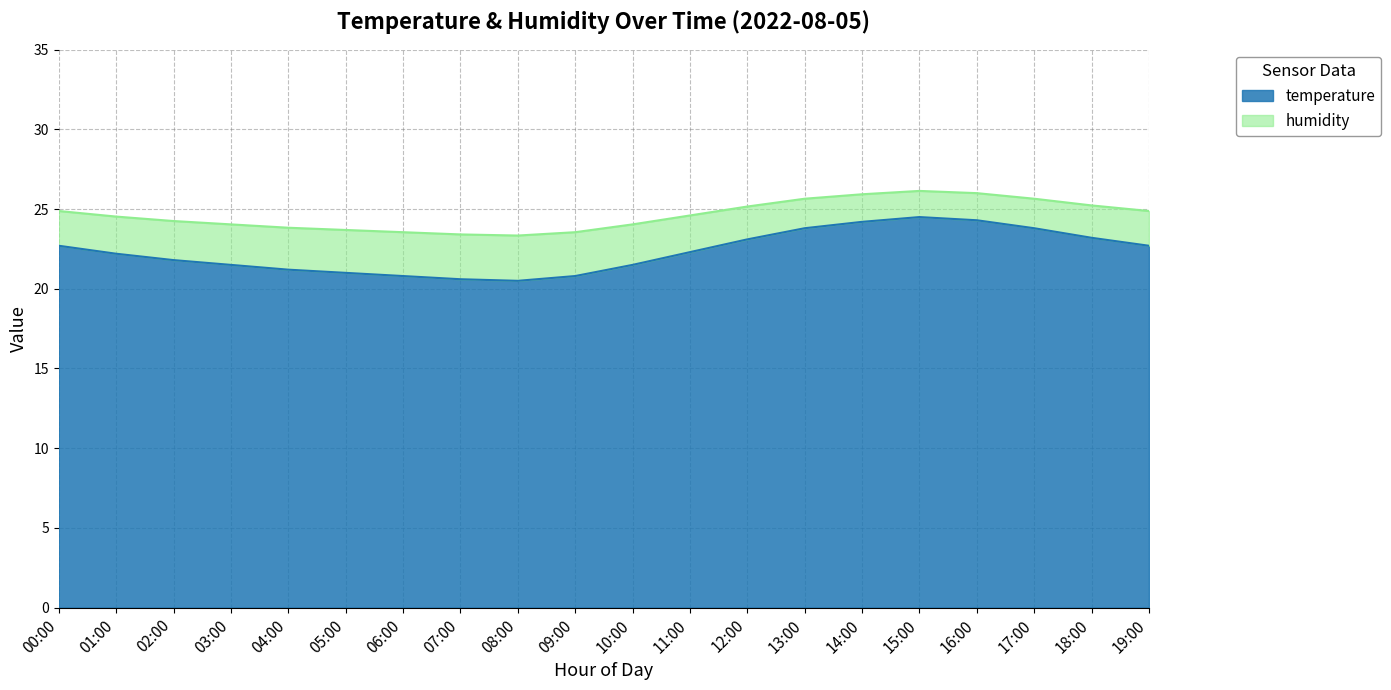

The chart shows a value of 5.7 at 14:00. True or false?

False